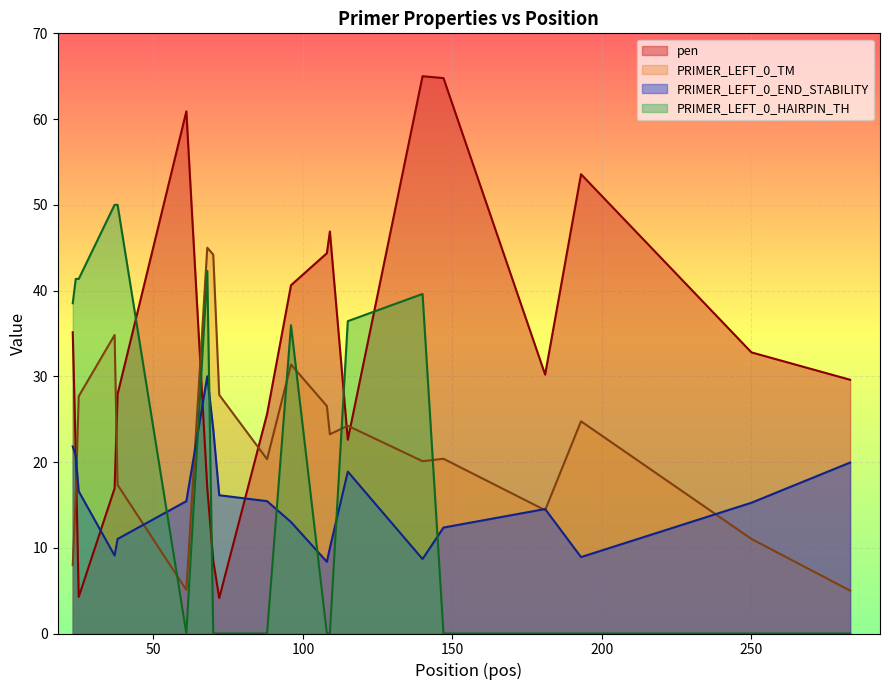

At how many categories does at least one series exceed 21?

20